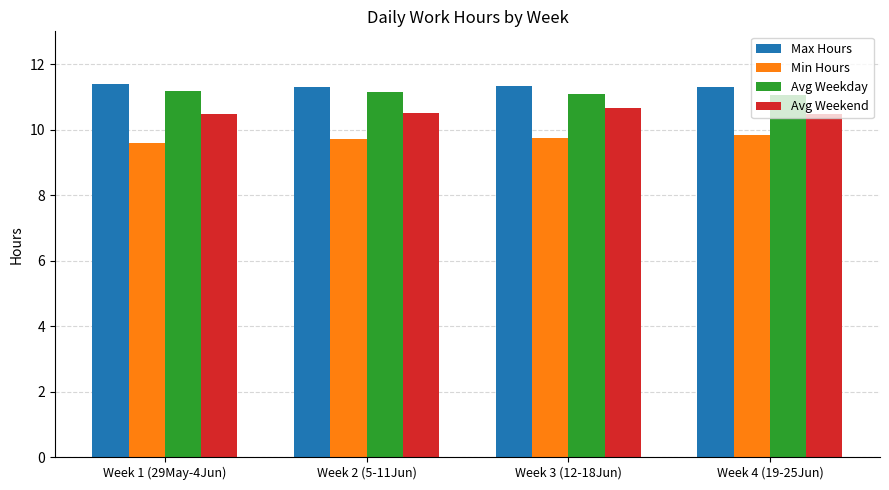

The value of Min Hours at Week 2 (5-11Jun) is 9.7. True or false?

True